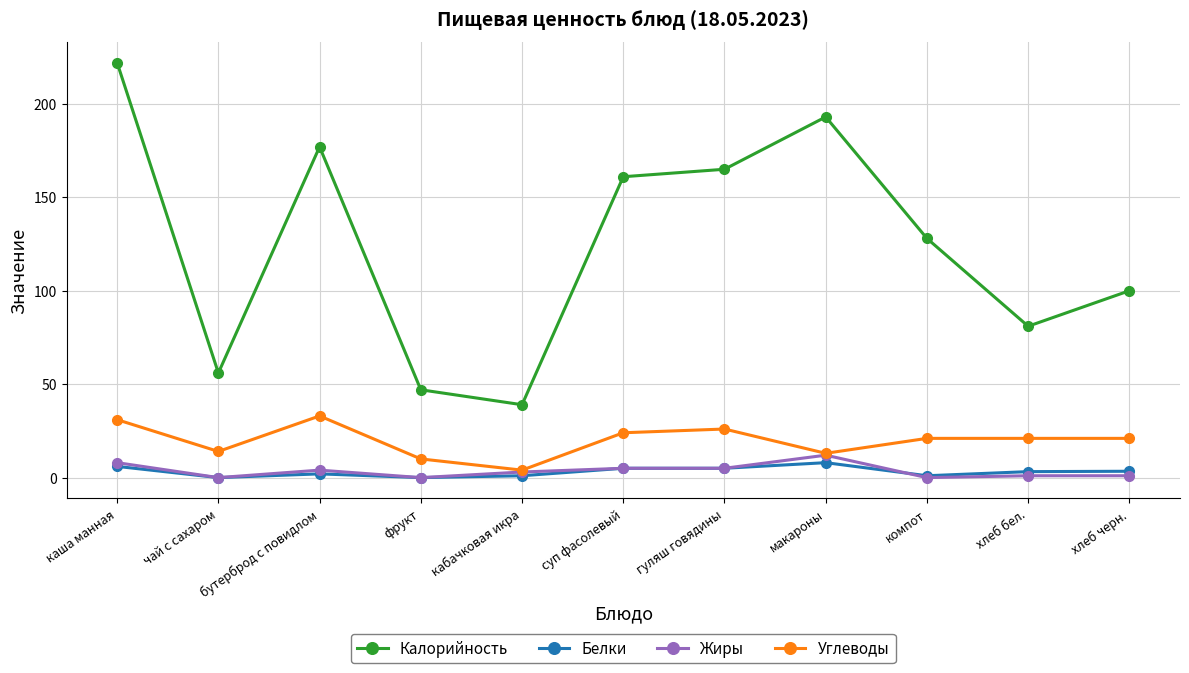

Which series changed the most between гуляш говядины and хлеб бел.?

Калорийность